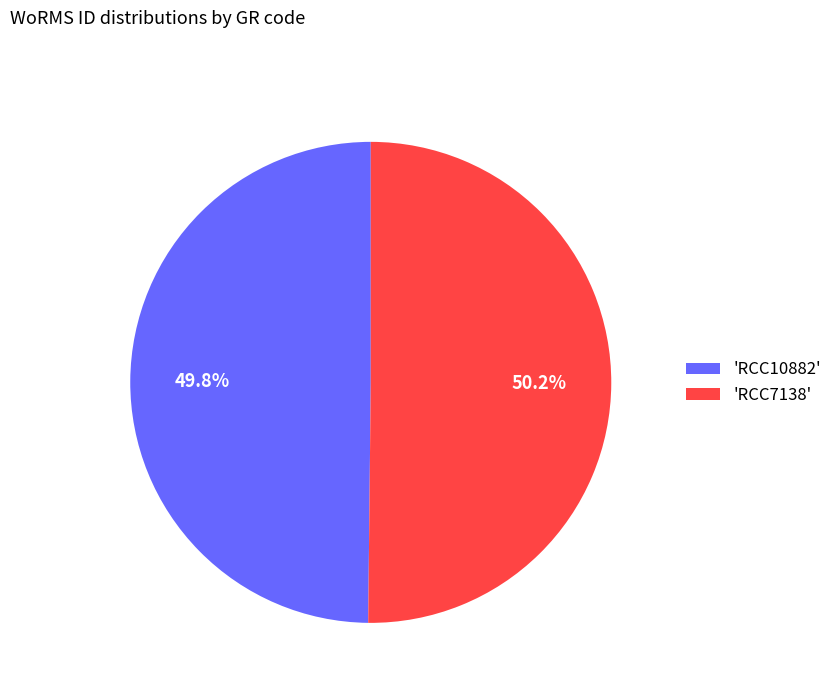

Approximately how many times larger is the value at 'RCC7138' compared to 'RCC10882'?

1.0